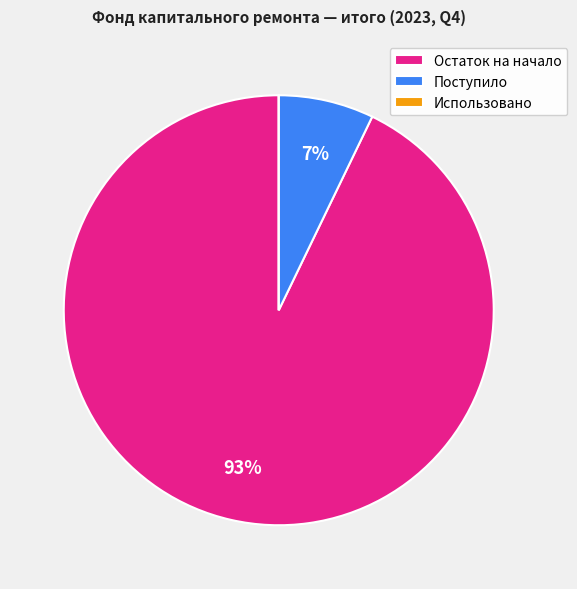

Which slice is the largest?

Остаток на начало